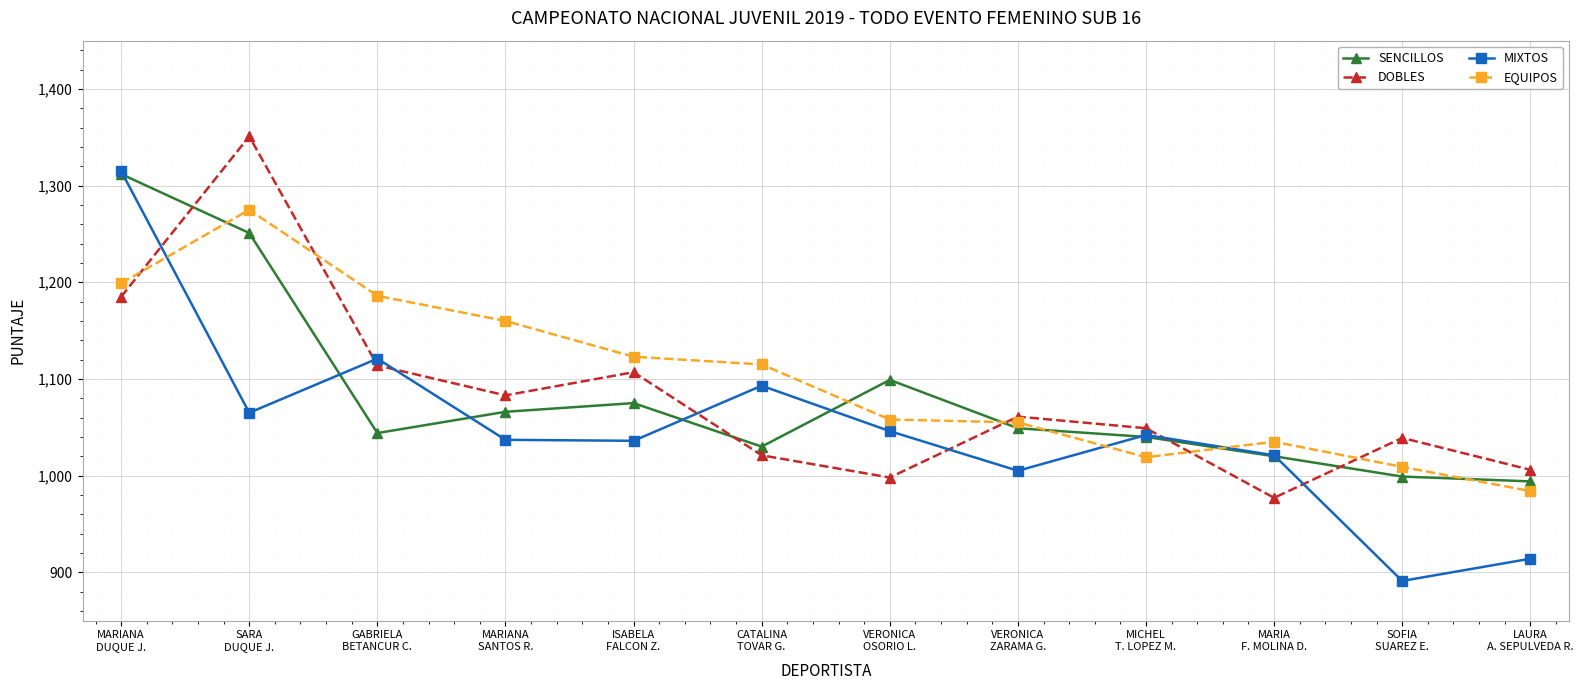

Rank the categories by DOBLES value from lowest to highest.

MARIA
F. MOLINA D., VERONICA
OSORIO L., LAURA
A. SEPULVEDA R., CATALINA
TOVAR G., SOFIA
SUAREZ E., MICHEL
T. LOPEZ M., VERONICA
ZARAMA G., MARIANA
SANTOS R., ISABELA
FALCON Z., GABRIELA
BETANCUR C., MARIANA
DUQUE J., SARA
DUQUE J.